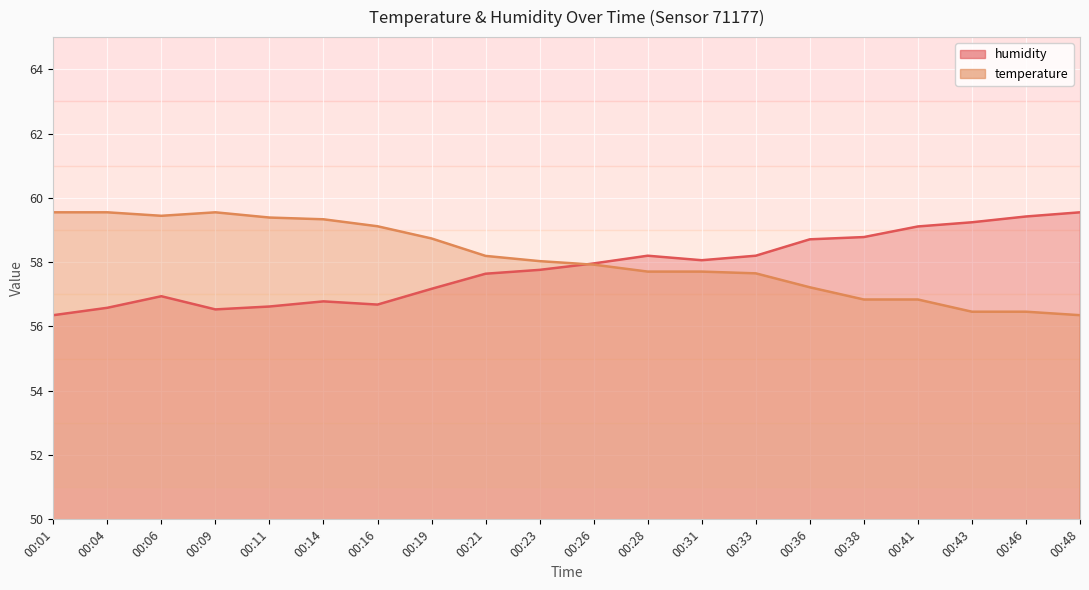

Rank the categories by humidity value from lowest to highest.

00:01, 00:09, 00:04, 00:11, 00:16, 00:14, 00:06, 00:19, 00:21, 00:23, 00:26, 00:31, 00:28, 00:33, 00:36, 00:38, 00:41, 00:43, 00:46, 00:48